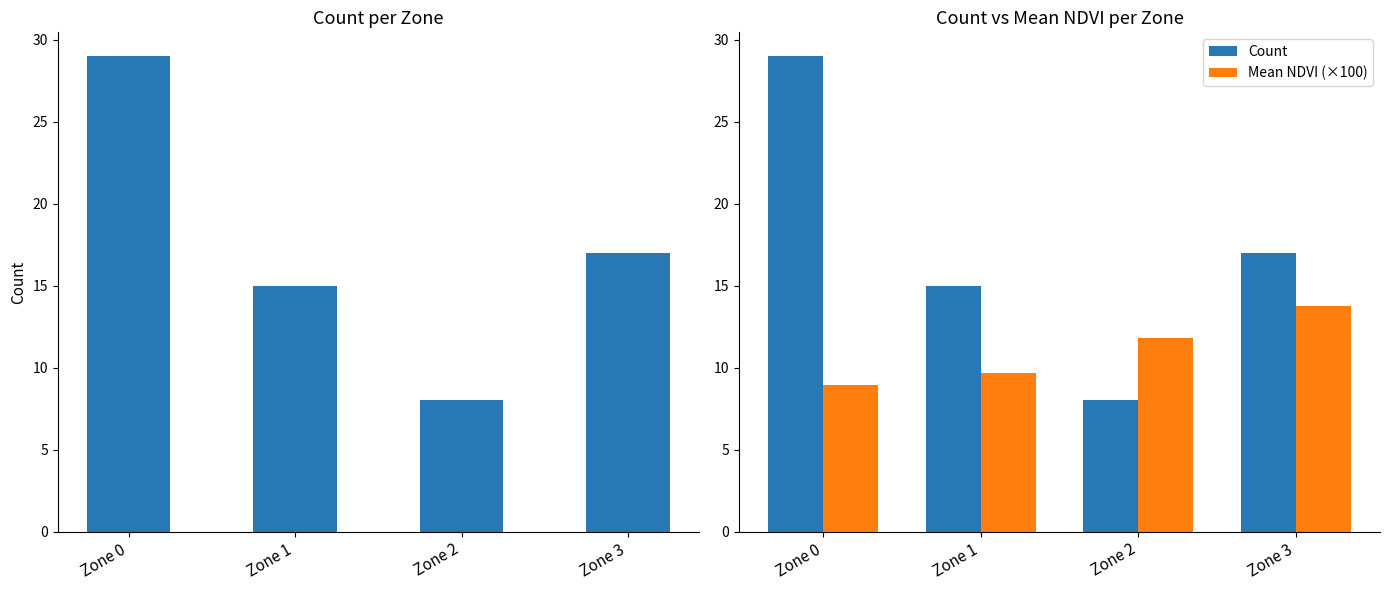

At which category does the chart reach its minimum across all series?

Zone 2